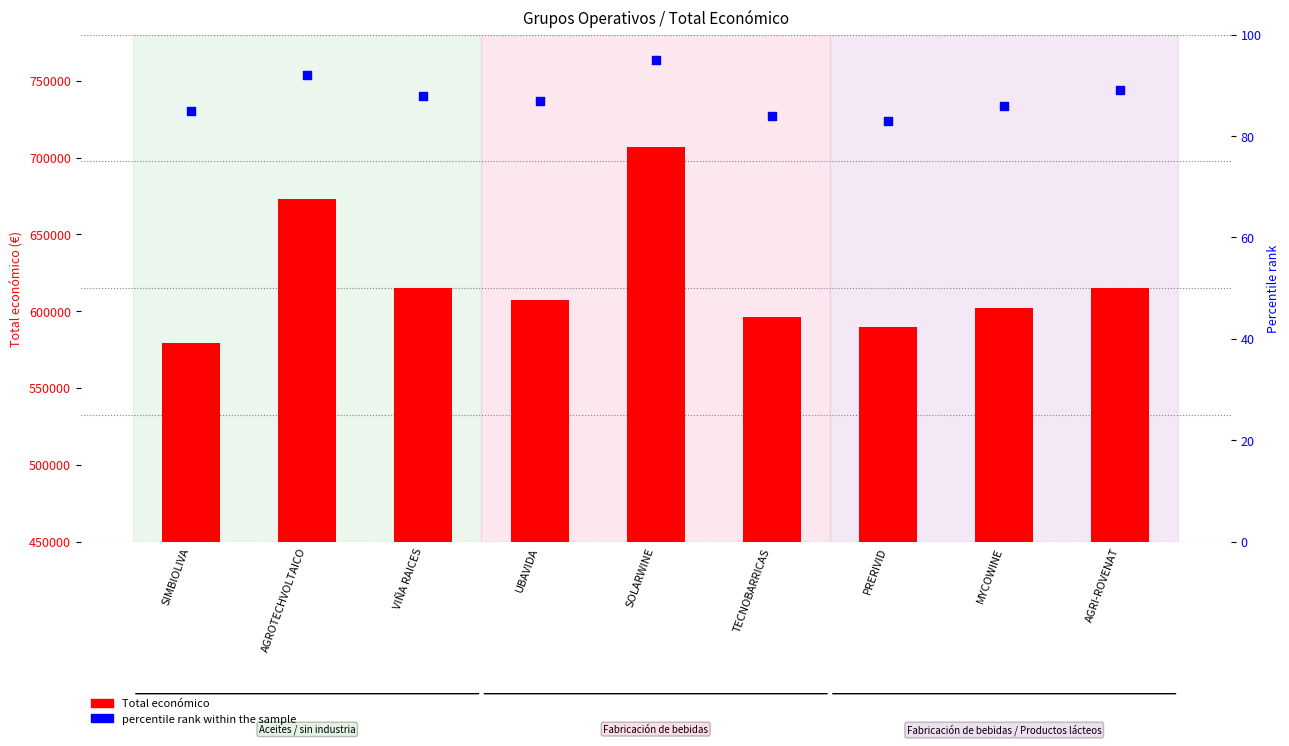

What is the total value across all series at AGRI-ROVENAT?

615464.0